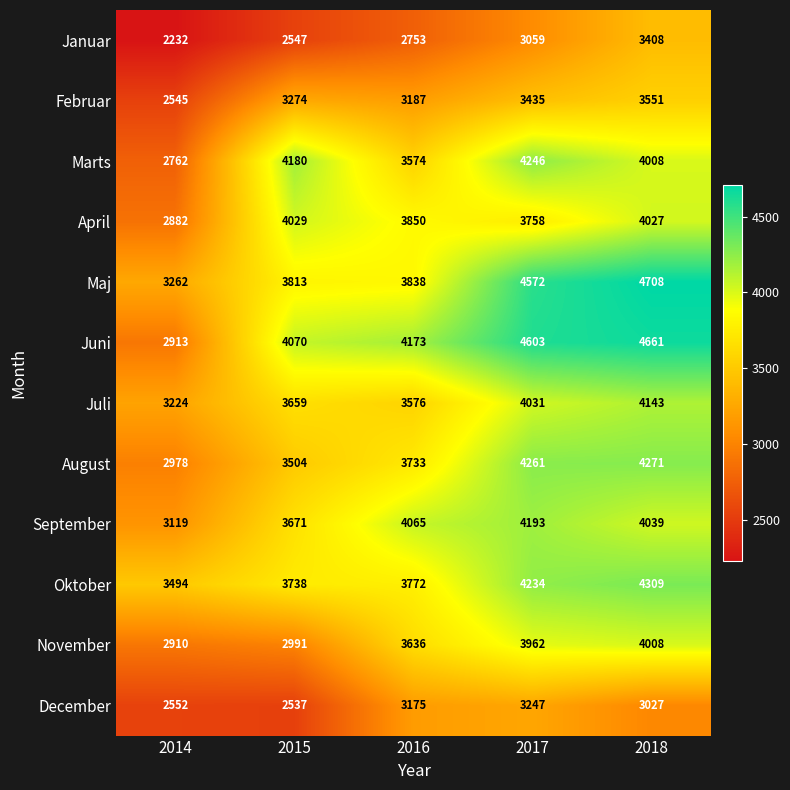

At which category is the sum across all series the highest?

2018